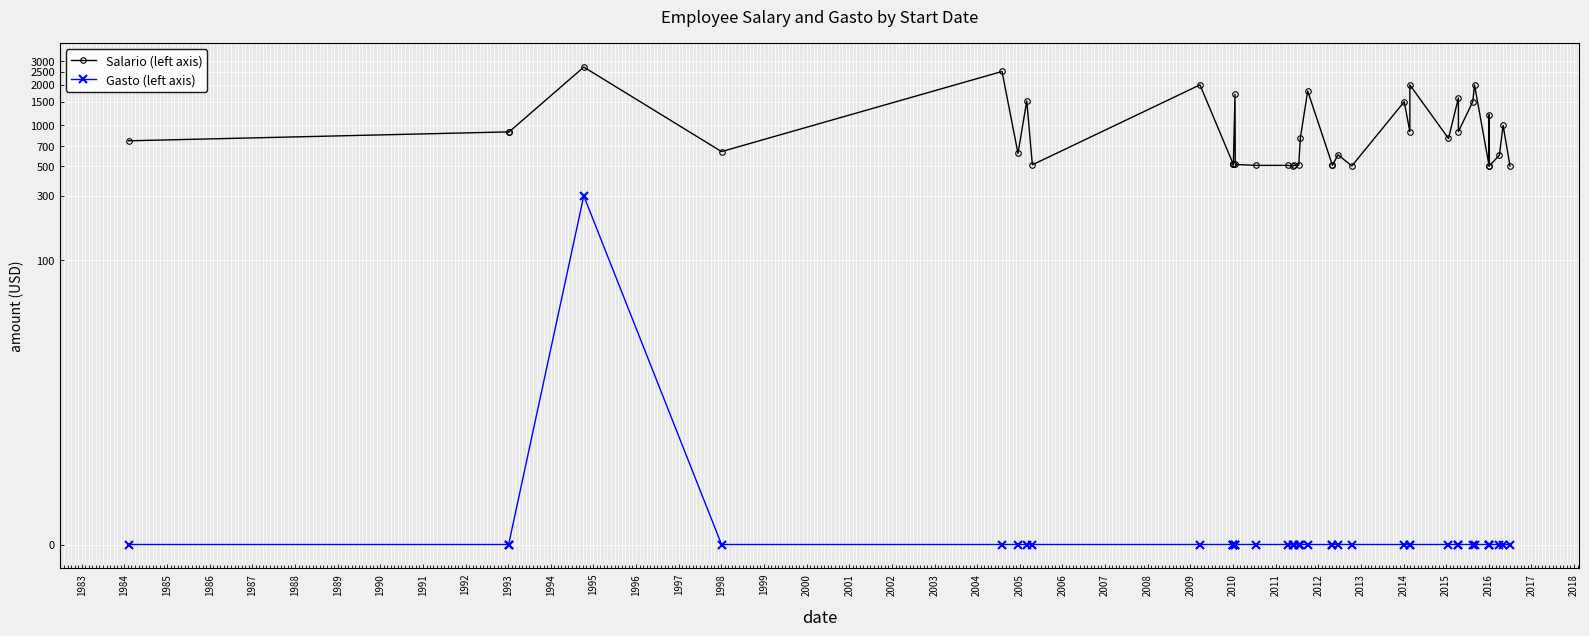

At which category does Salario (left axis) reach its first local valley?

1984